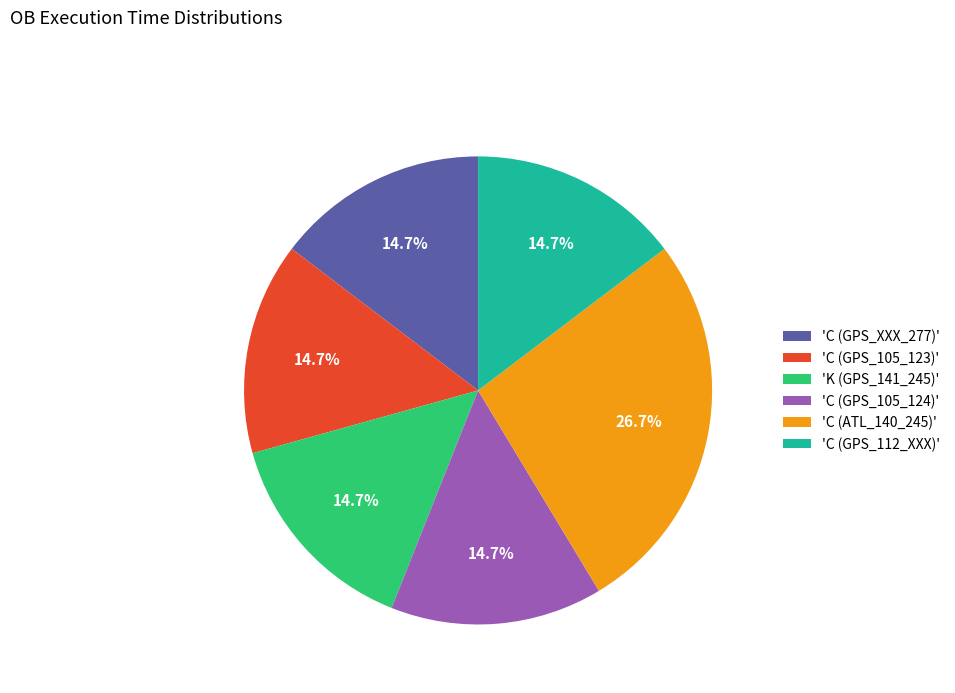

Which slice is the largest?

'C (ATL_140_245)'